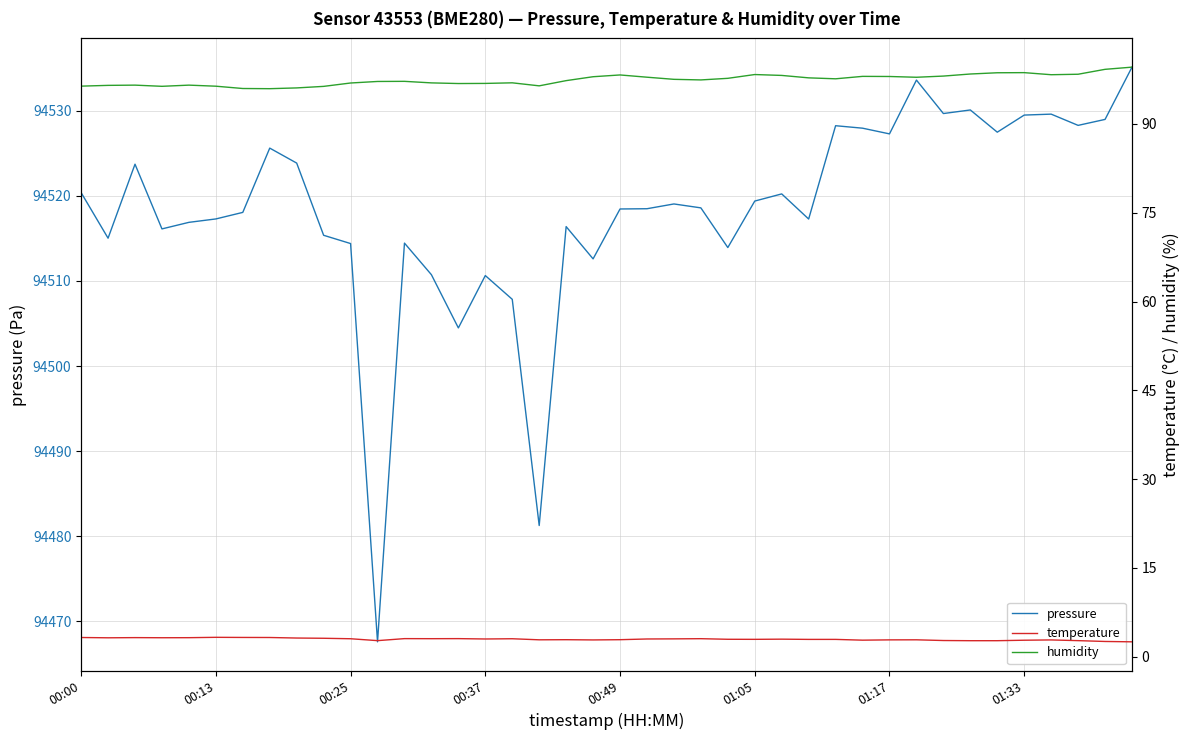

The pressure series shows 94510.6 at 00:37. True or false?

True